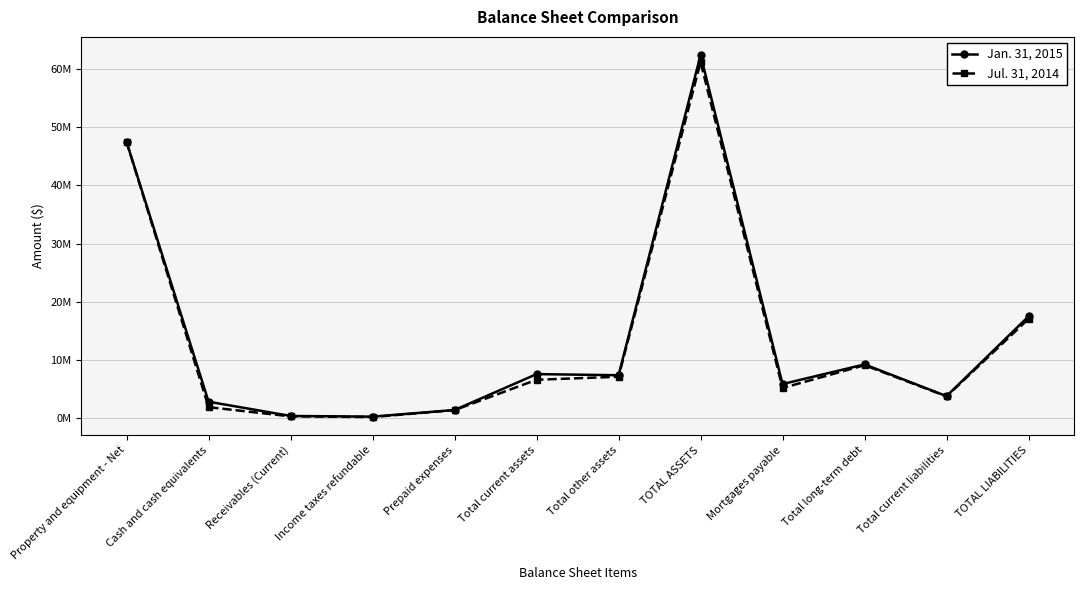

List the series in order of their peak value, lowest first.

Jul. 31, 2014, Jan. 31, 2015